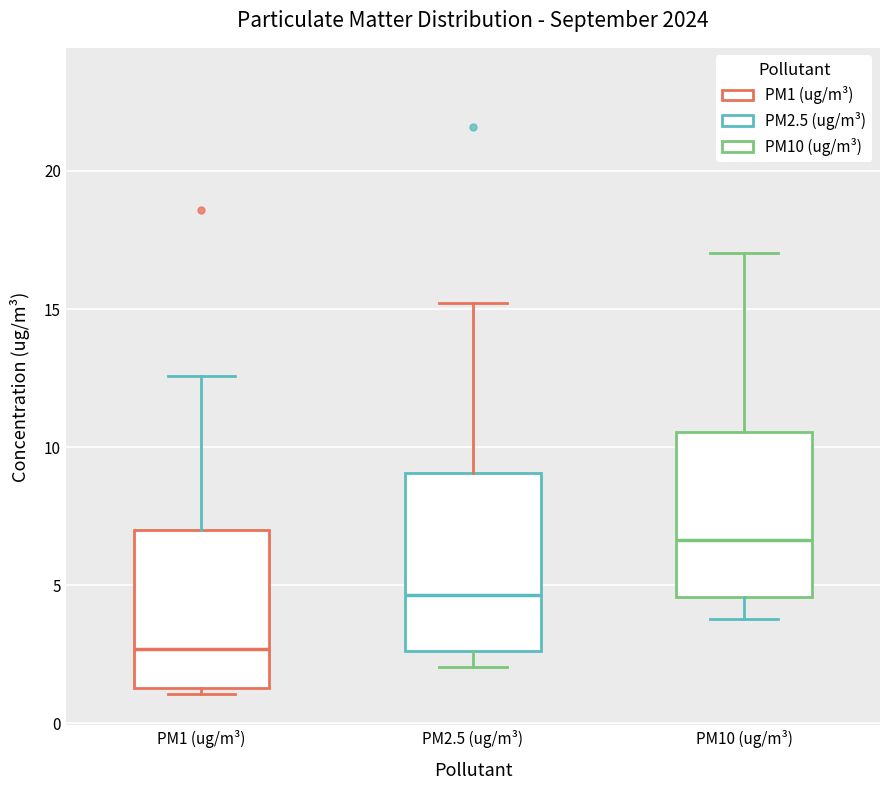

Reading left to right, transcribe this box plot: for each box, give where its median line is, the range the box spans, and where its two whiskers end, as read against the y-axis. The values are not printed on the chart, so give them approximately, as read against the axis.

PM1 (ug/m³): median 2.5, box 1.5 to 7.0, whiskers 1.0 to 12.5
PM2.5 (ug/m³): median 4.5, box 2.5 to 9.0, whiskers 2.0 to 15.0
PM10 (ug/m³): median 6.5, box 4.5 to 10.5, whiskers 4.0 to 17.0